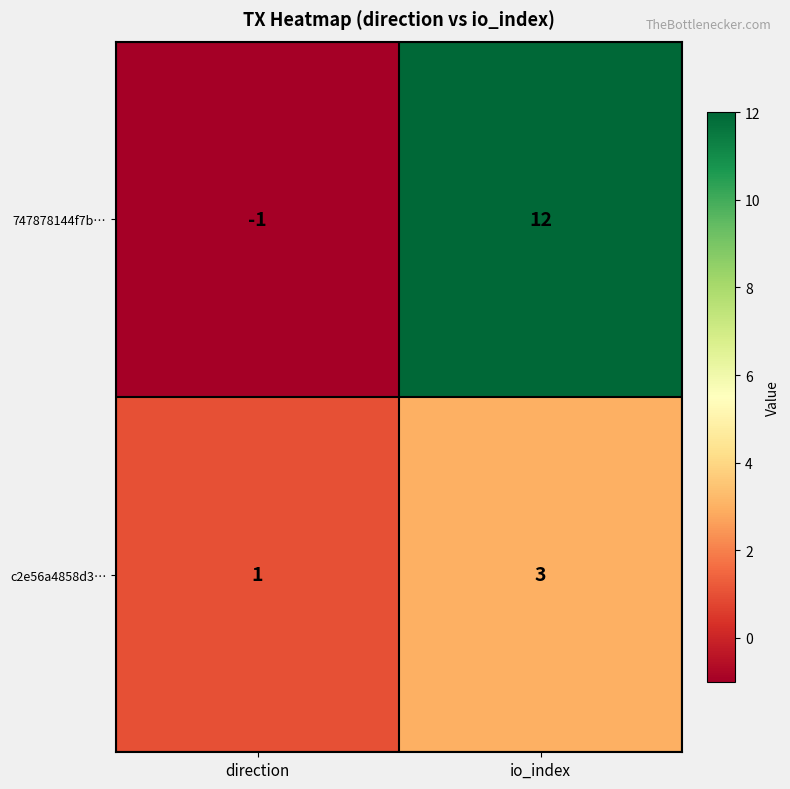

What is the maximum value for c2e56a4858d3…?

3